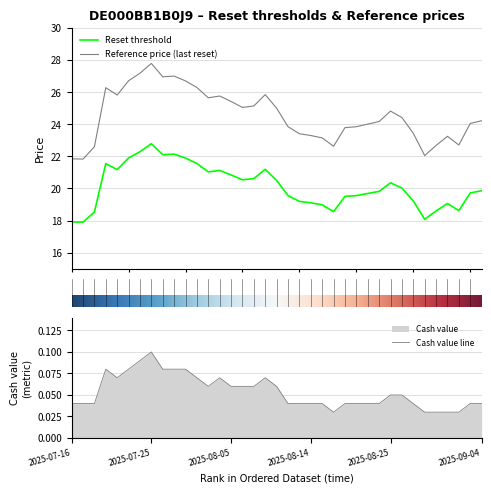

What is the maximum value for Reference price (last reset)?

27.8